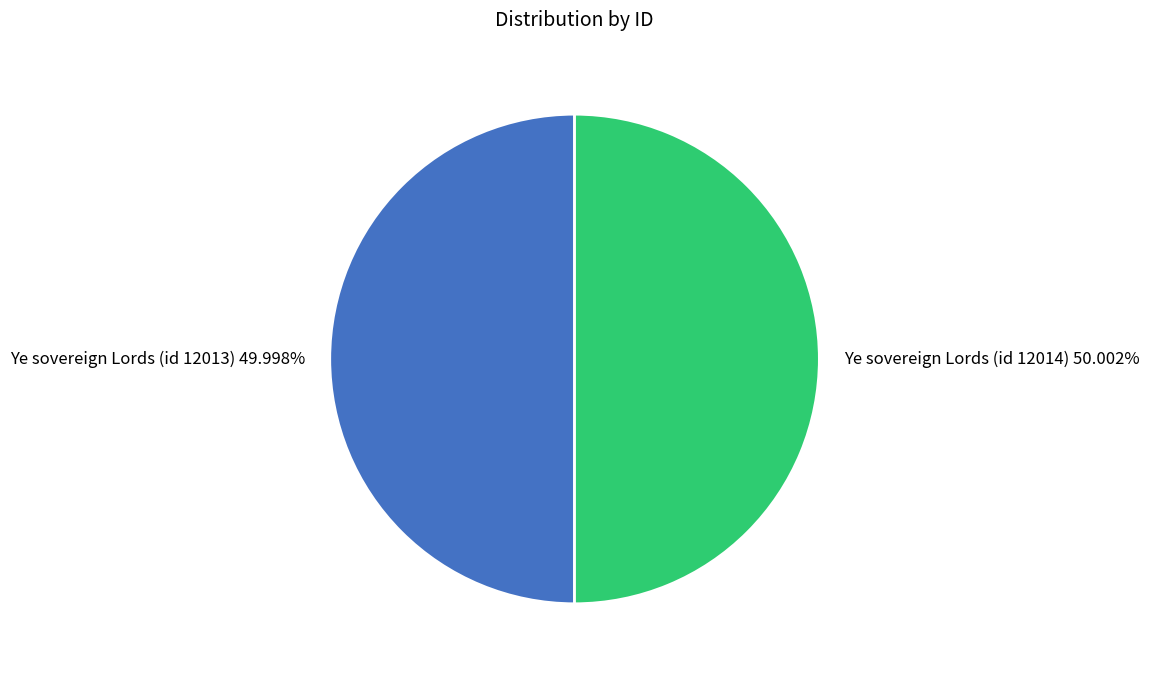

Is the sum of Ye sovereign Lords (id 12014) and Ye sovereign Lords (id 12013) greater than half?

Yes